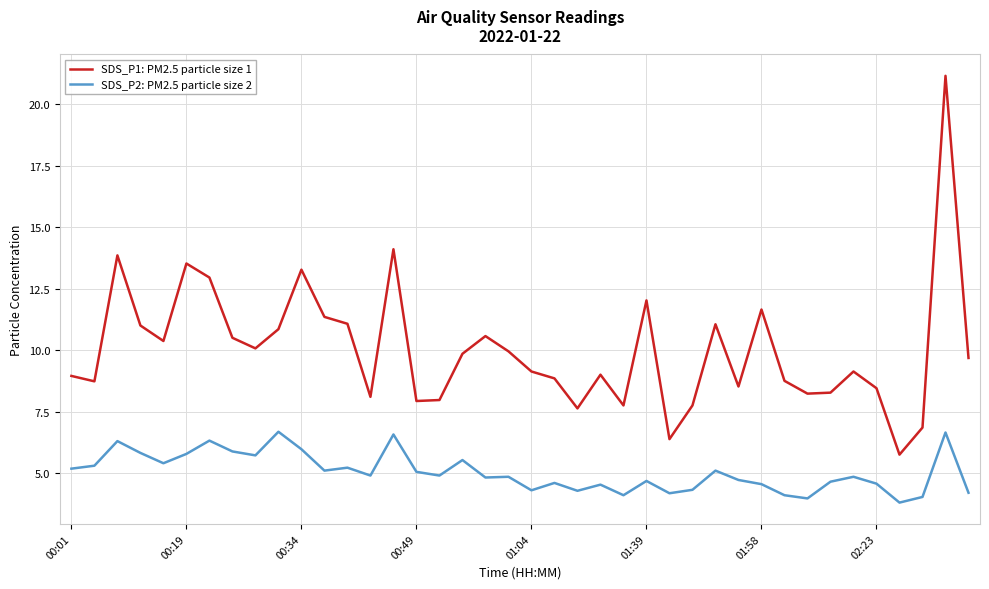

At how many categories does at least one series exceed 7?

37